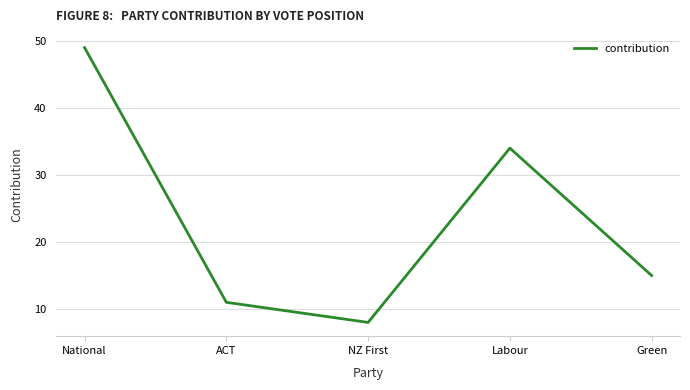

What position from the right is Labour?

2